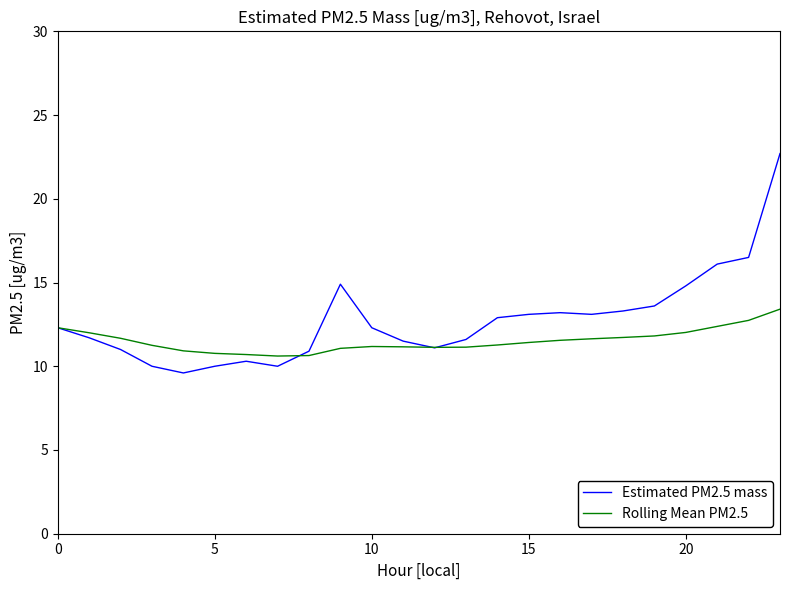

Rank the series by their maximum value, from lowest to highest.

Rolling Mean PM2.5, Estimated PM2.5 mass